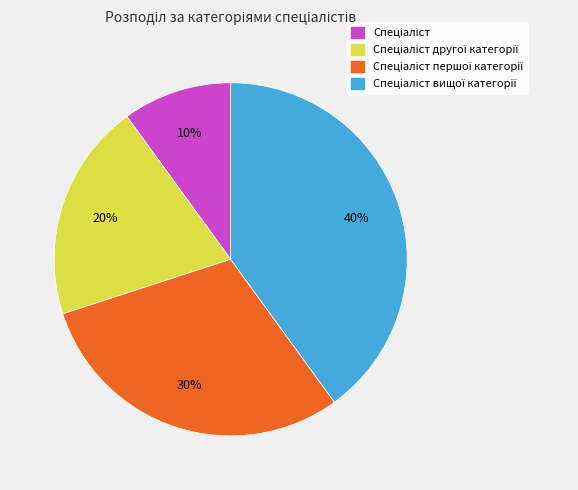

To the nearest percent, what is the difference between the largest and smallest slice percentages?

30%